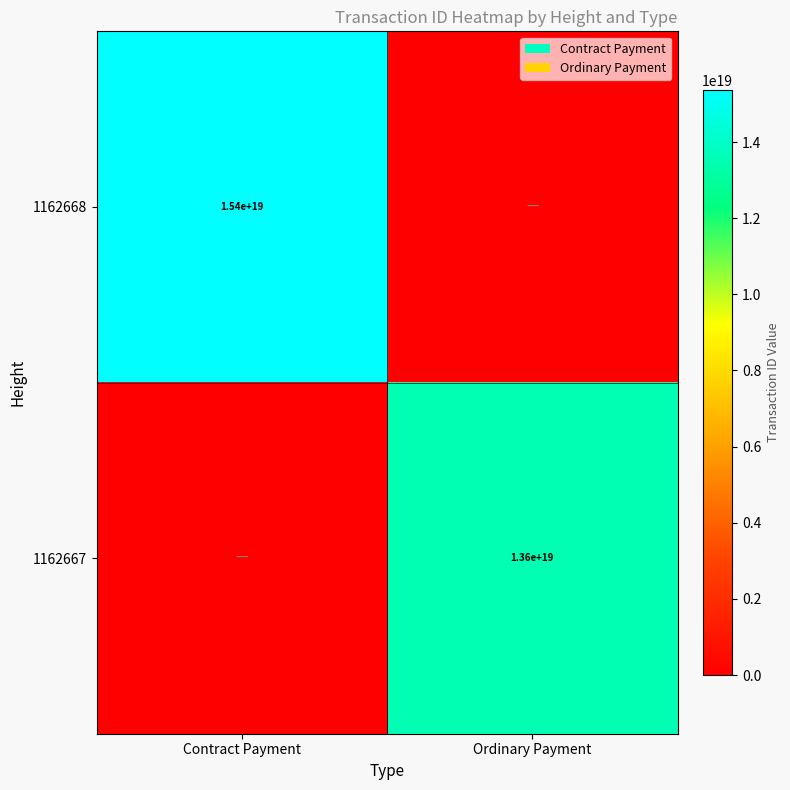

How many categories are shown in the chart?

2